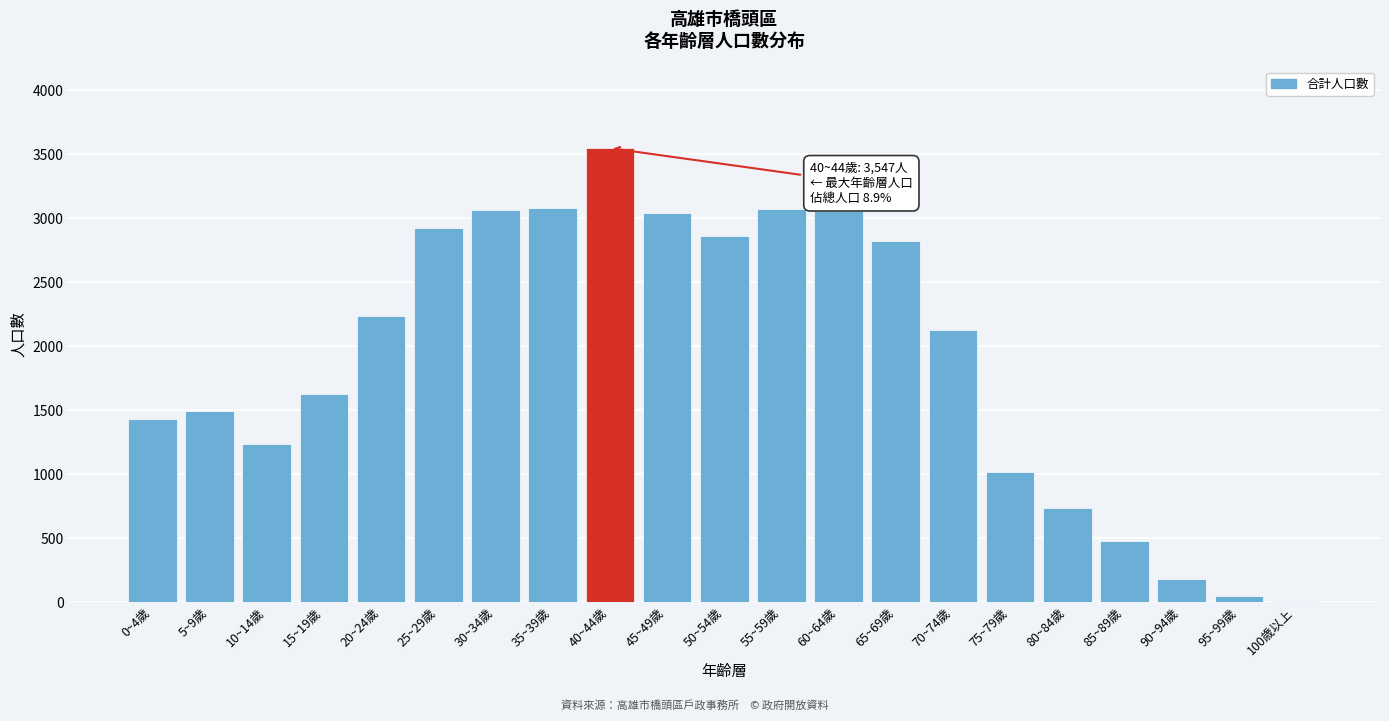

The chart shows a value of 493 at 80~84歲. True or false?

False